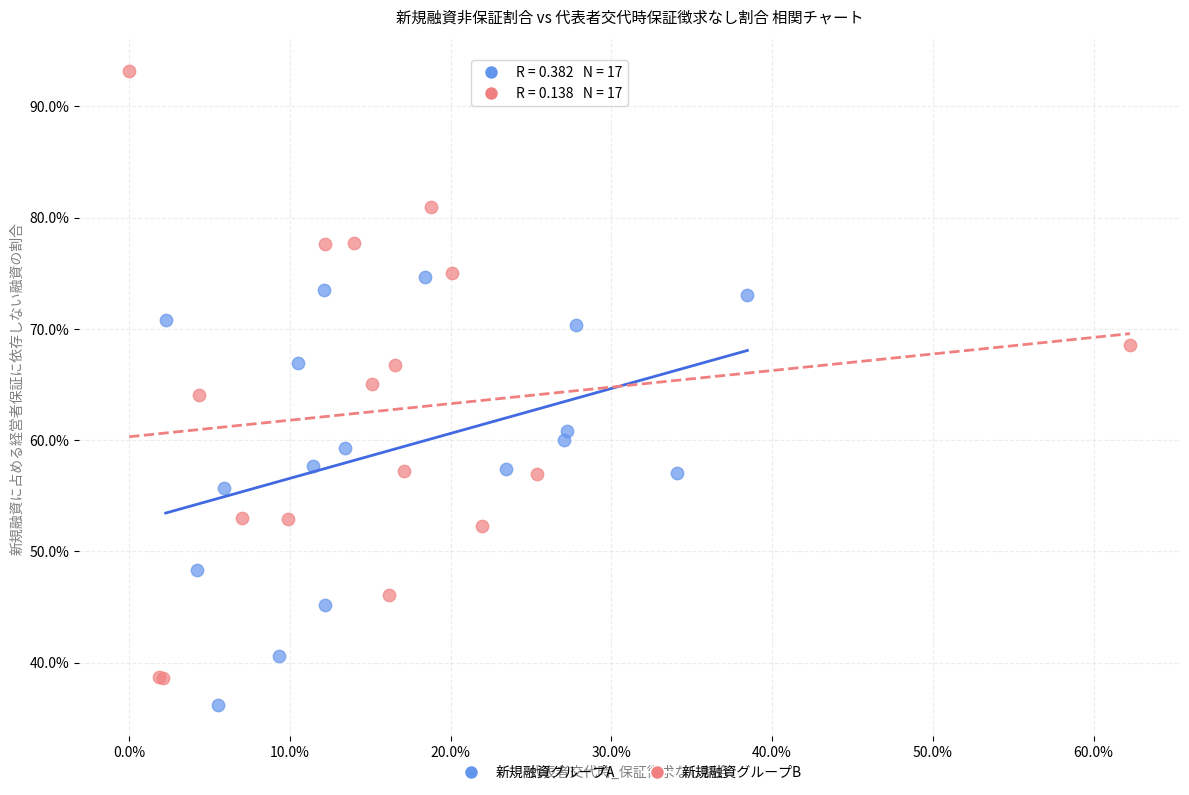

What are all the series names shown in the legend?

新規融資グループA, 新規融資グループB